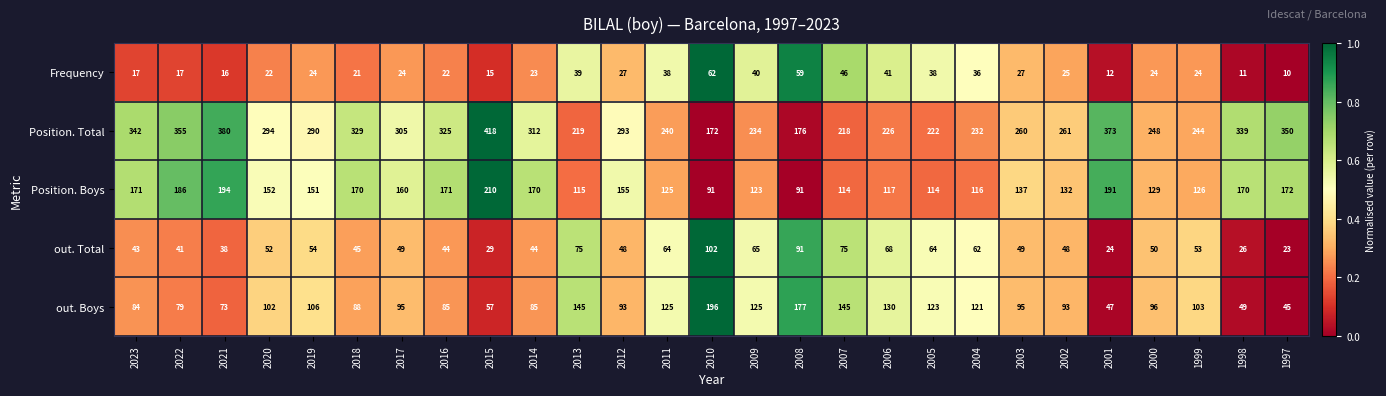

Which series has the largest range (max minus min)?

Position. Total